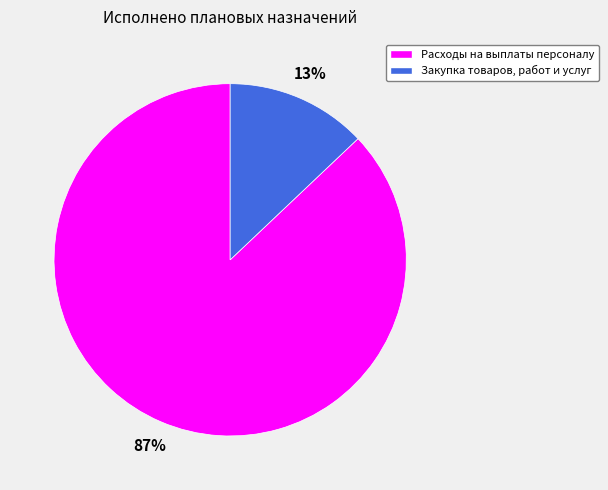

Combined, do Закупка товаров, работ и услуг and Расходы на выплаты персоналу account for over 50%?

Yes